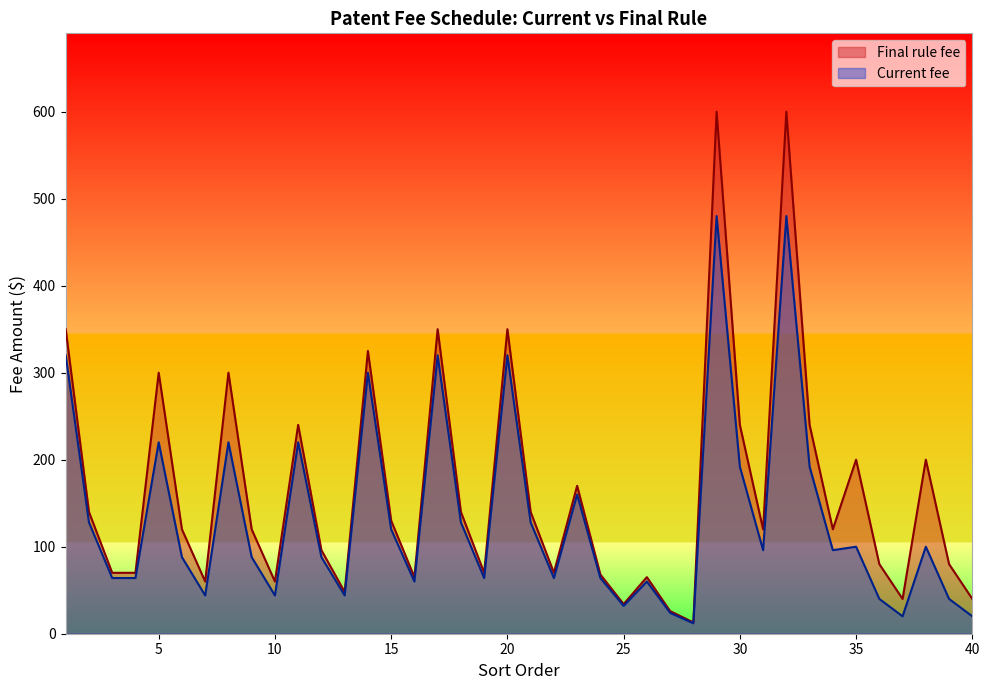

At which category does Final rule fee reach its first local valley?

7